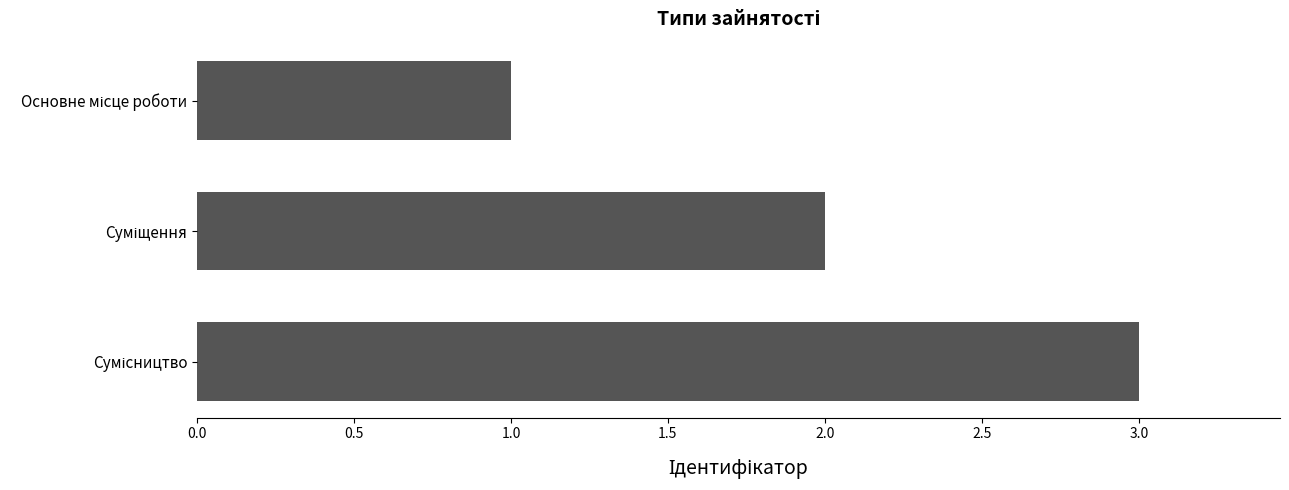

What is the greatest value displayed?

3